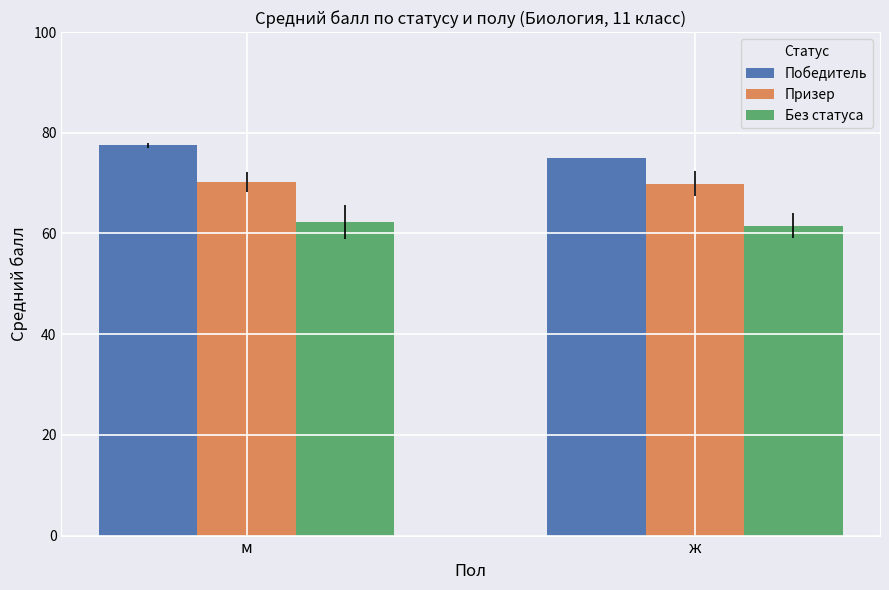

What is the sum of the Без статуса values at м and ж?

123.9